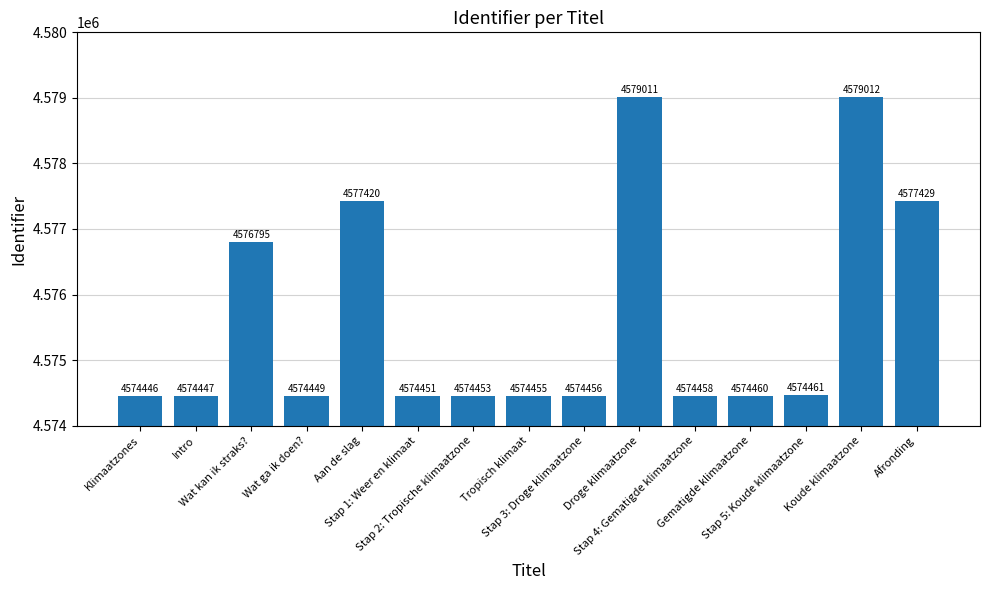

What is the change in value from Gematigde klimaatzone to Stap 5: Koude klimaatzone?

+1